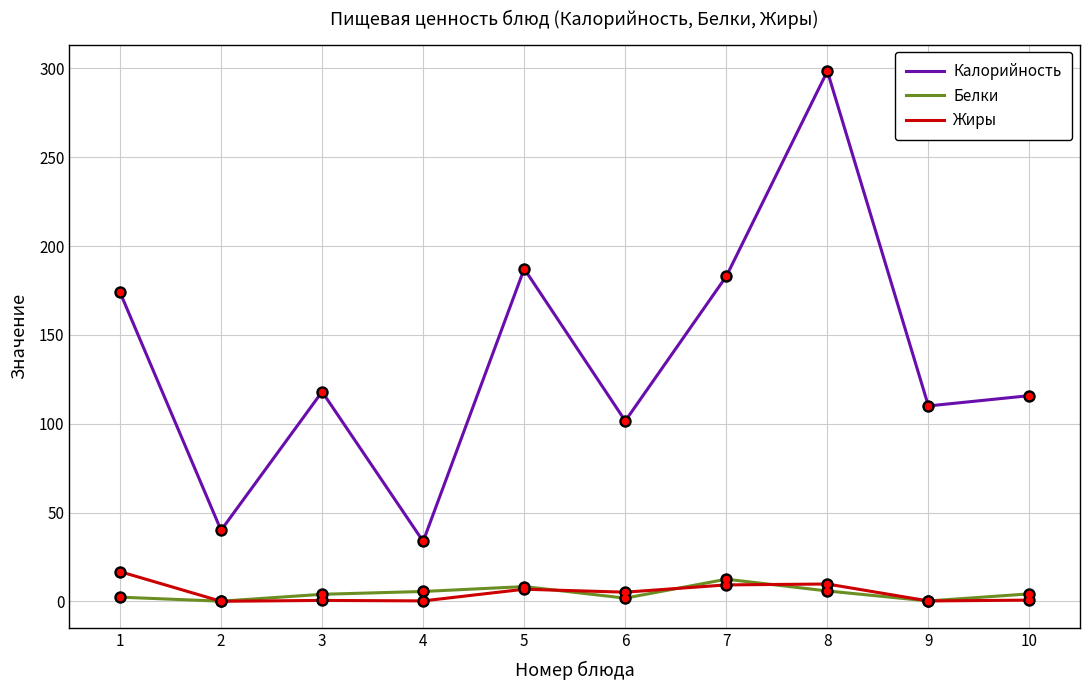

At how many categories does at least one series exceed 282?

1